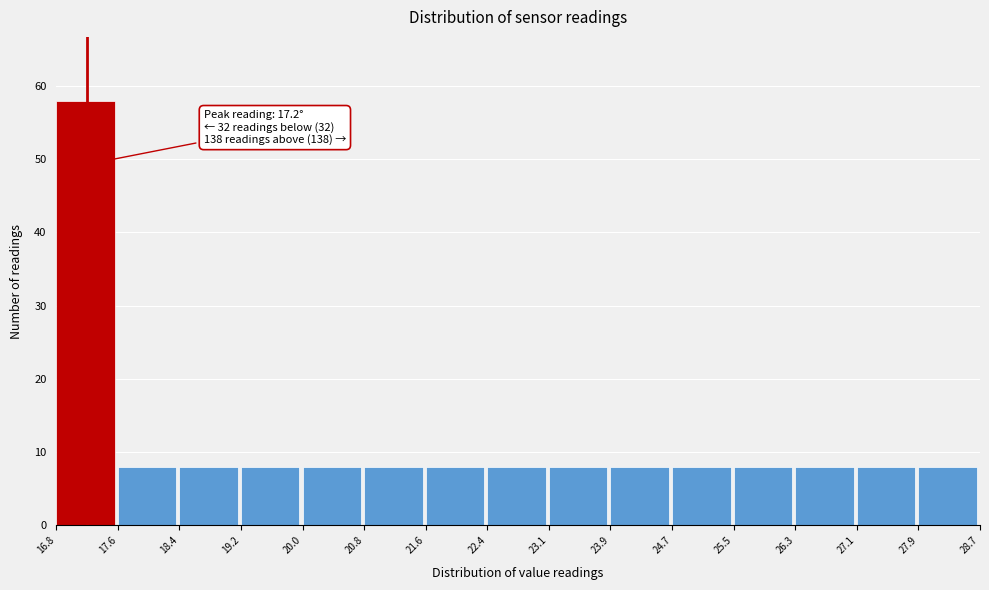

Which range on the x-axis has the tallest bar?

16.8 to 17.6